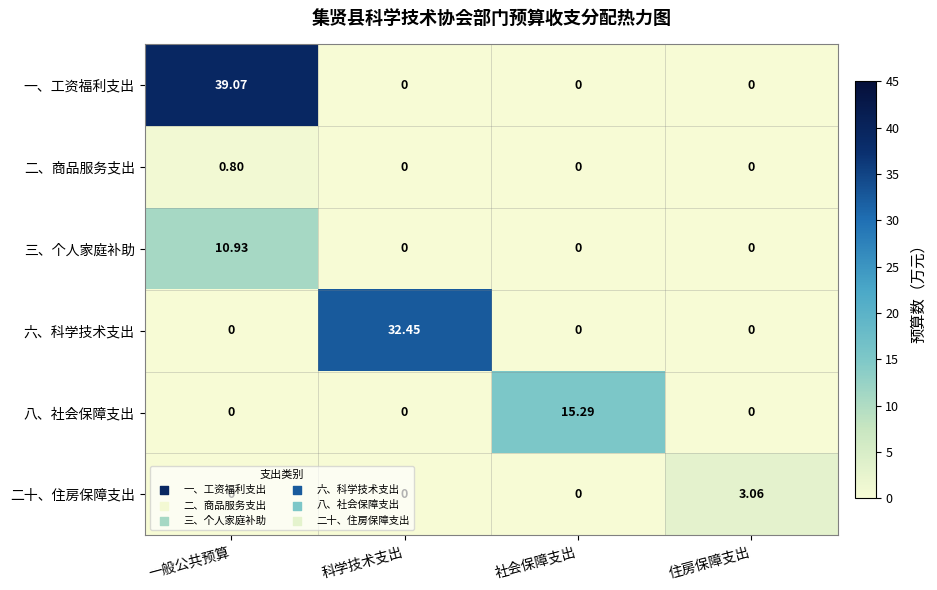

At which label does 三、个人家庭补助 reach its peak?

一般公共预算